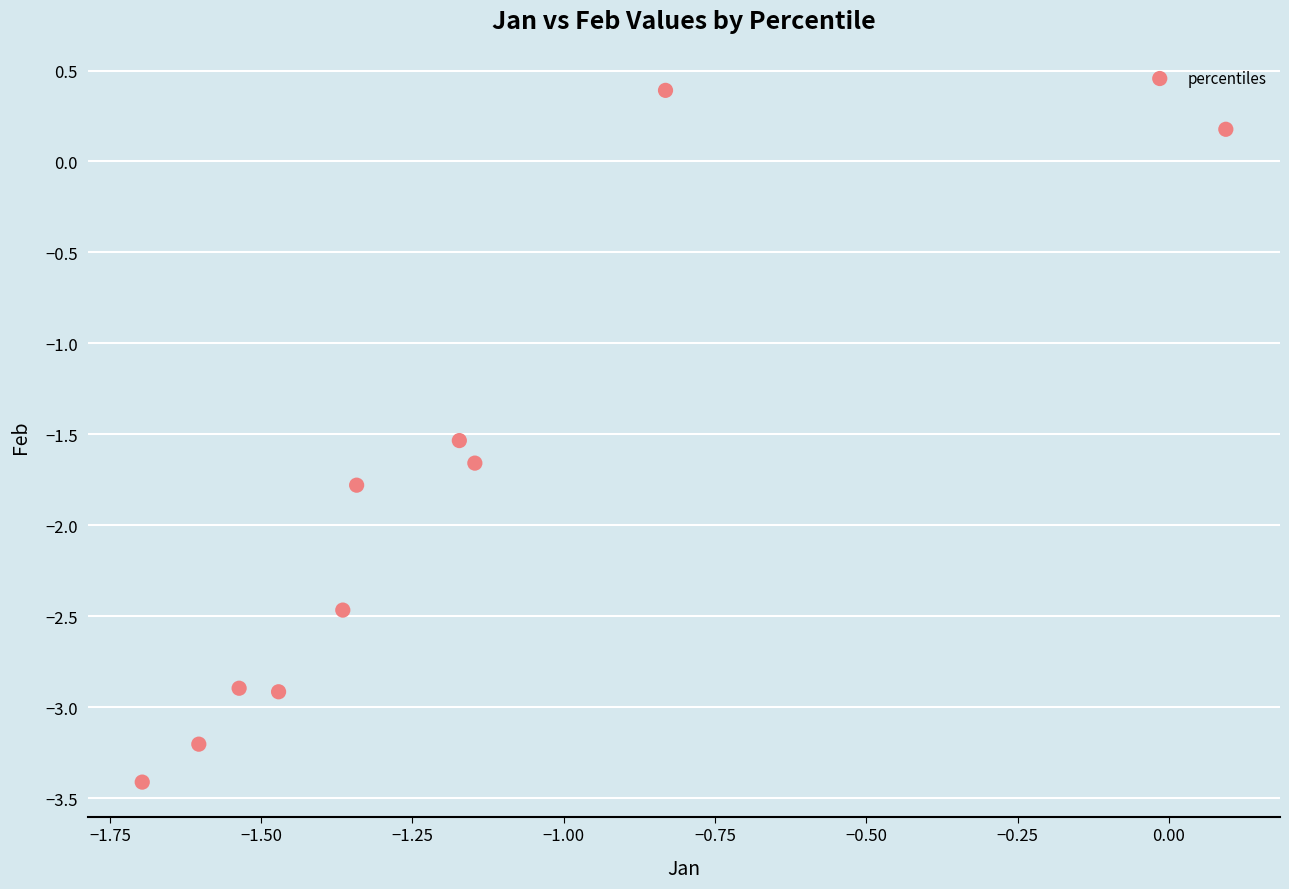

What Y value in the scatter plot is closest to -1?

-1.5